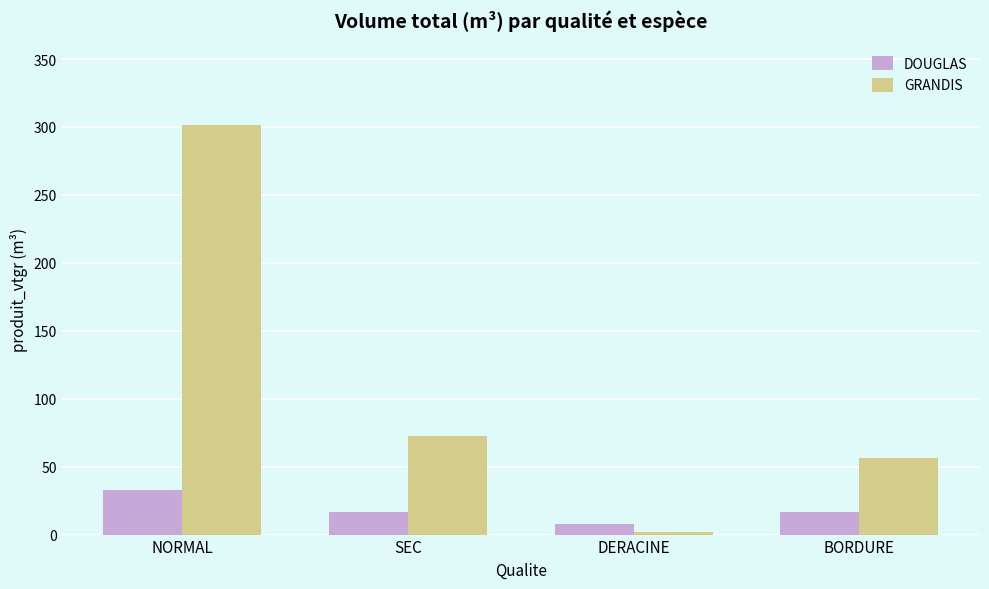

What are all the series names shown in the legend?

DOUGLAS, GRANDIS